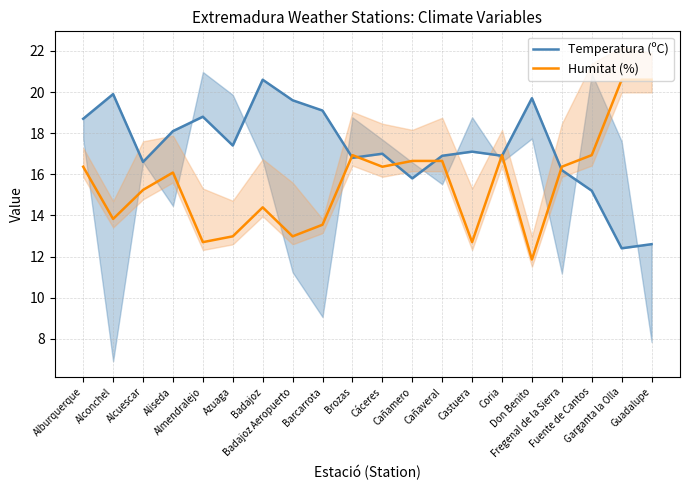

Which series changed the most between Alconchel and Fregenal de la Sierra?

Temperatura (ºC)